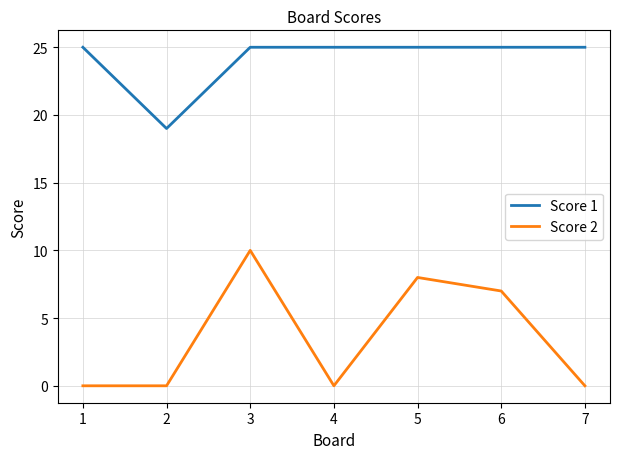

Reading left to right, list all the values displayed in this chart.

Score 1: 1=25	2=19	3=25	4=25	5=25	6=25	7=25
Score 2: 1=0	2=0	3=10	4=0	5=8	6=7	7=0